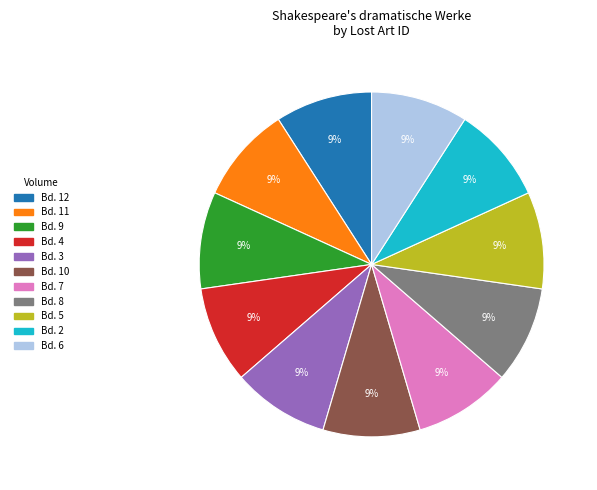

Approximately how many times larger is the value at Bd. 7 compared to Bd. 8?

1.0